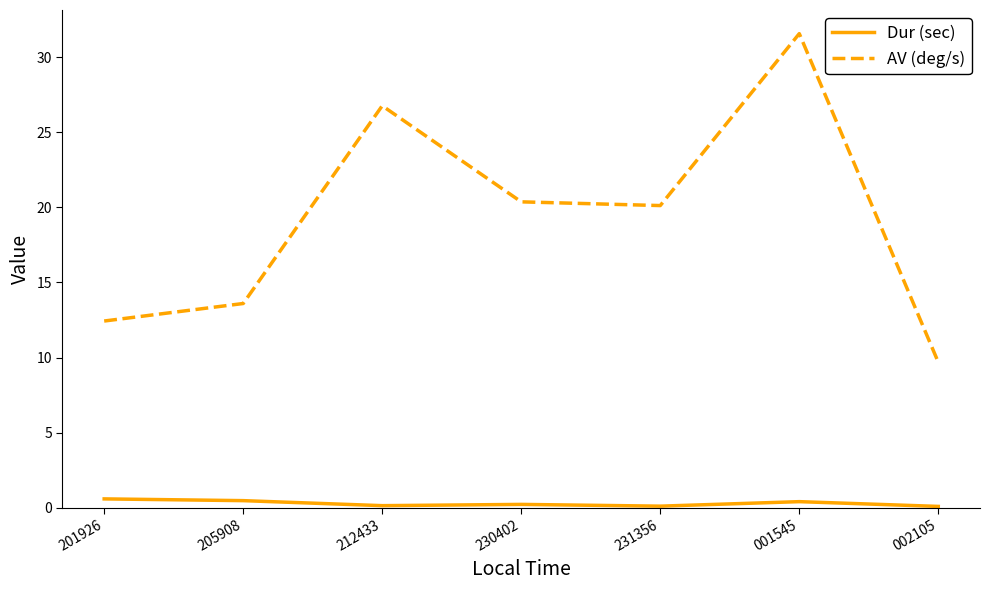

True or false: AV (deg/s) and Dur (sec) cross at least once.

False